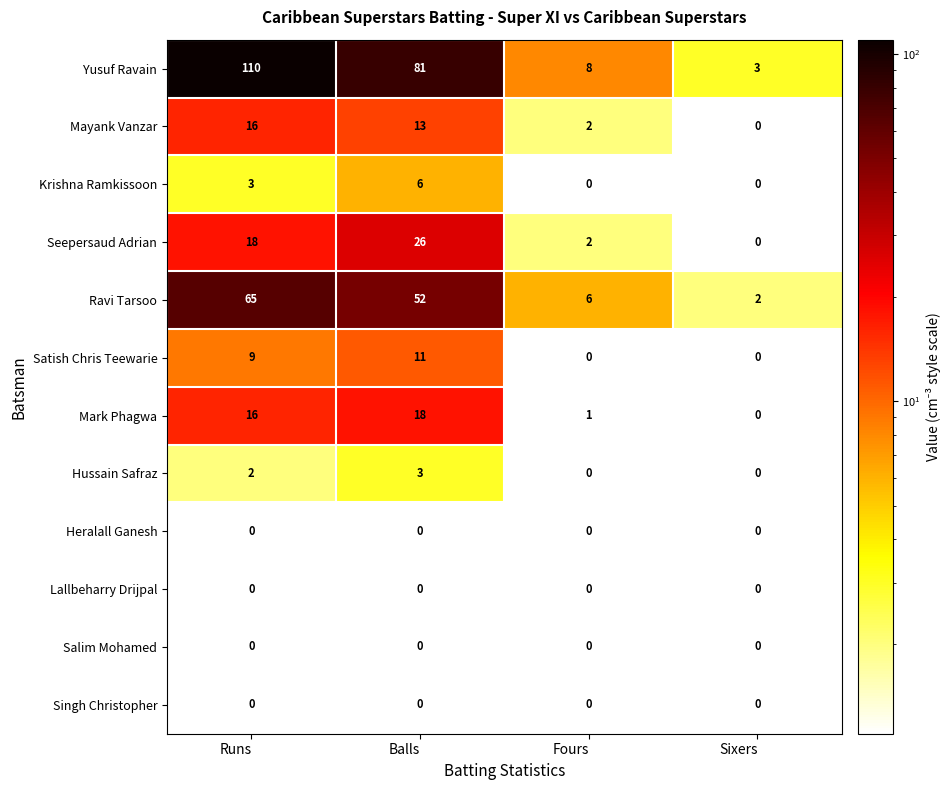

The value of Mayank Vanzar at Sixers is 8. True or false?

False